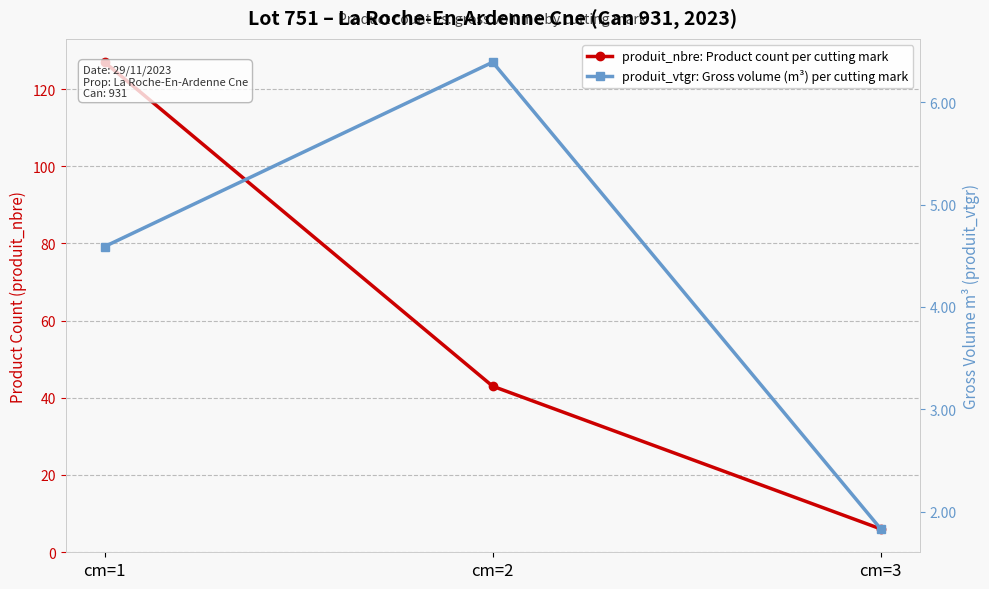

What is the value of the produit_nbre: Product count per cutting mark point at the 1st from the left?

127.0